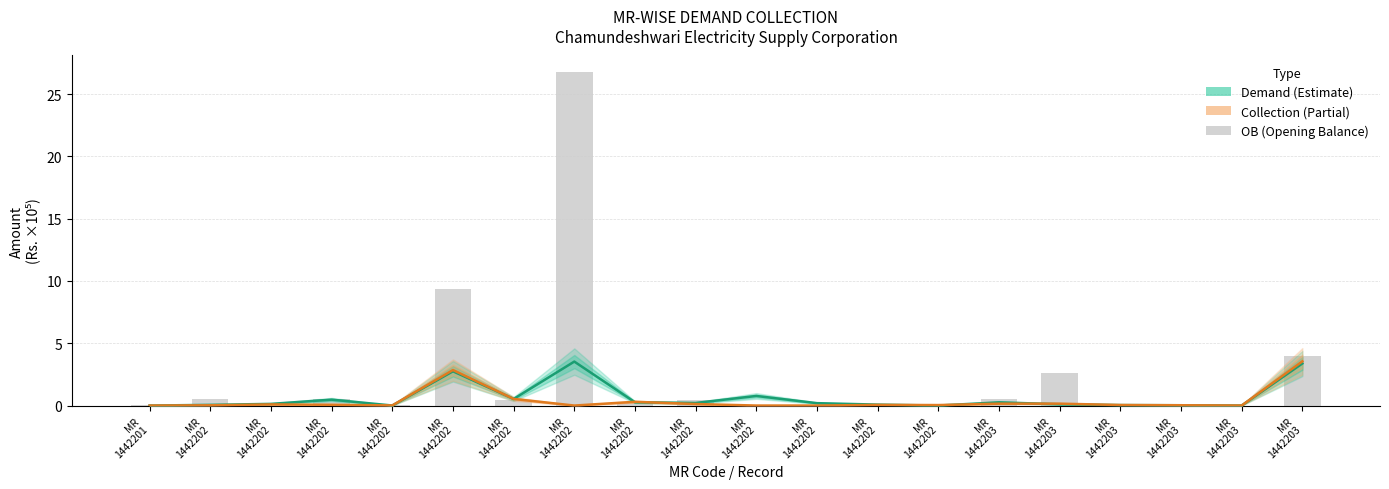

At MR
1442202, list the series in order from largest to smallest.

OB (Opening Balance), Demand, Collection